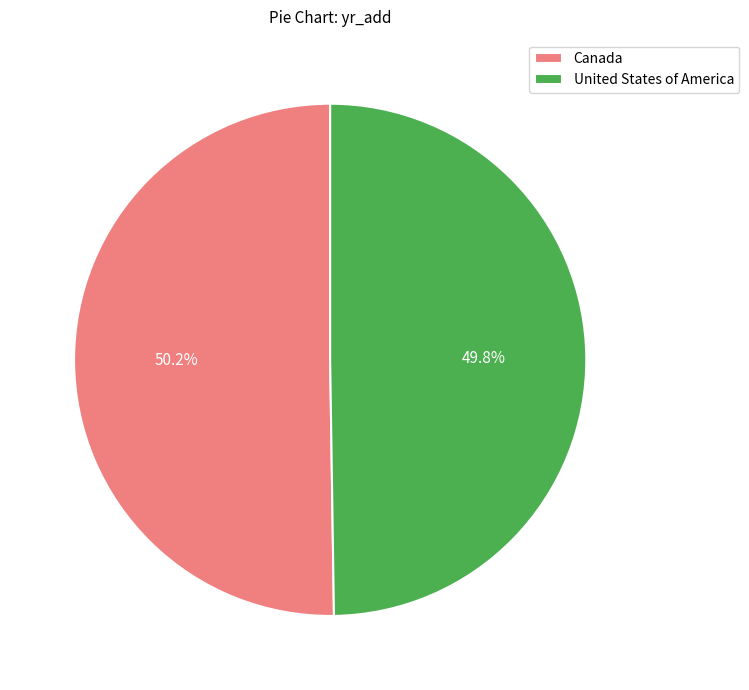

Do United States of America and Canada together represent more than half of the pie?

Yes